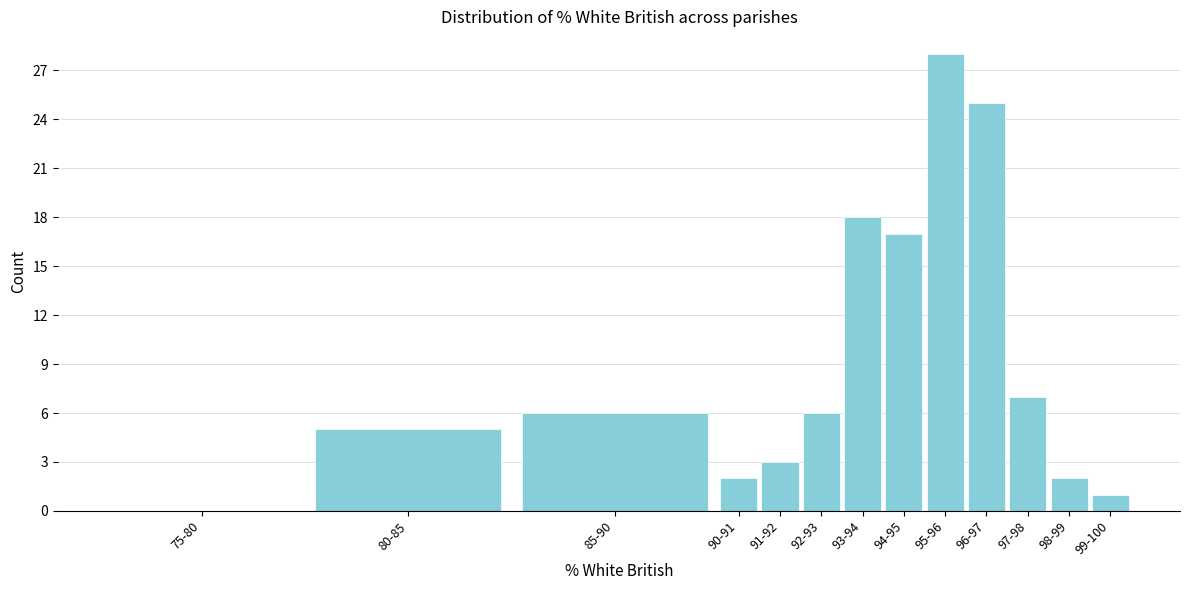

Reading left to right, list all the values displayed in this chart.

75-80=0	80-85=5	85-90=6	90-91=2	91-92=3	92-93=6	93-94=18	94-95=17	95-96=28	96-97=25	97-98=7	98-99=2	99-100=1